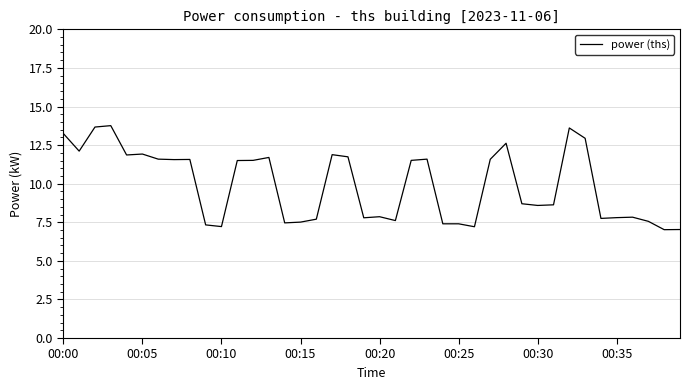

How many lines are shown in the chart?

1